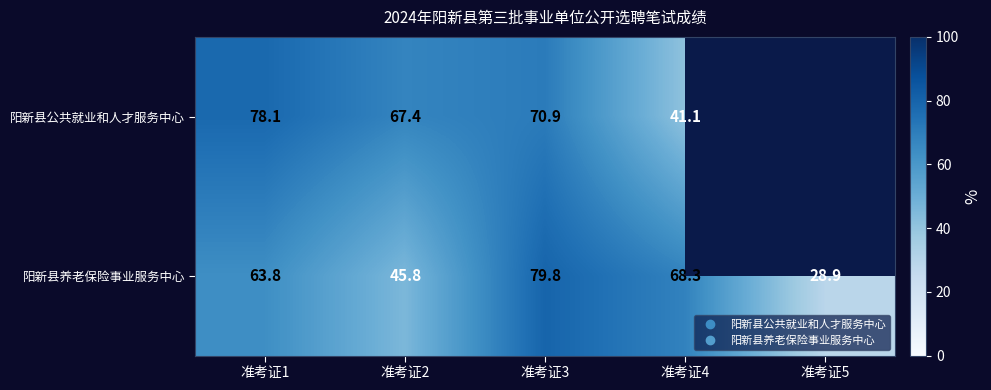

What is the maximum value for 阳新县公共就业和人才服务中心?

78.1